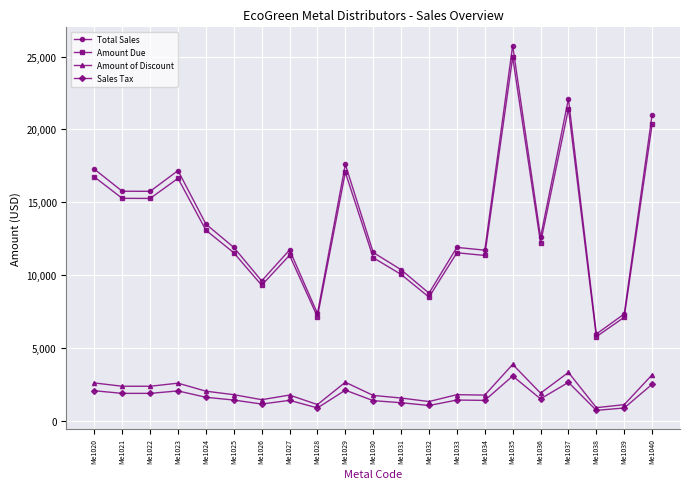

In Amount Due, how many points are higher than both neighbors (excluding endpoints)?

6